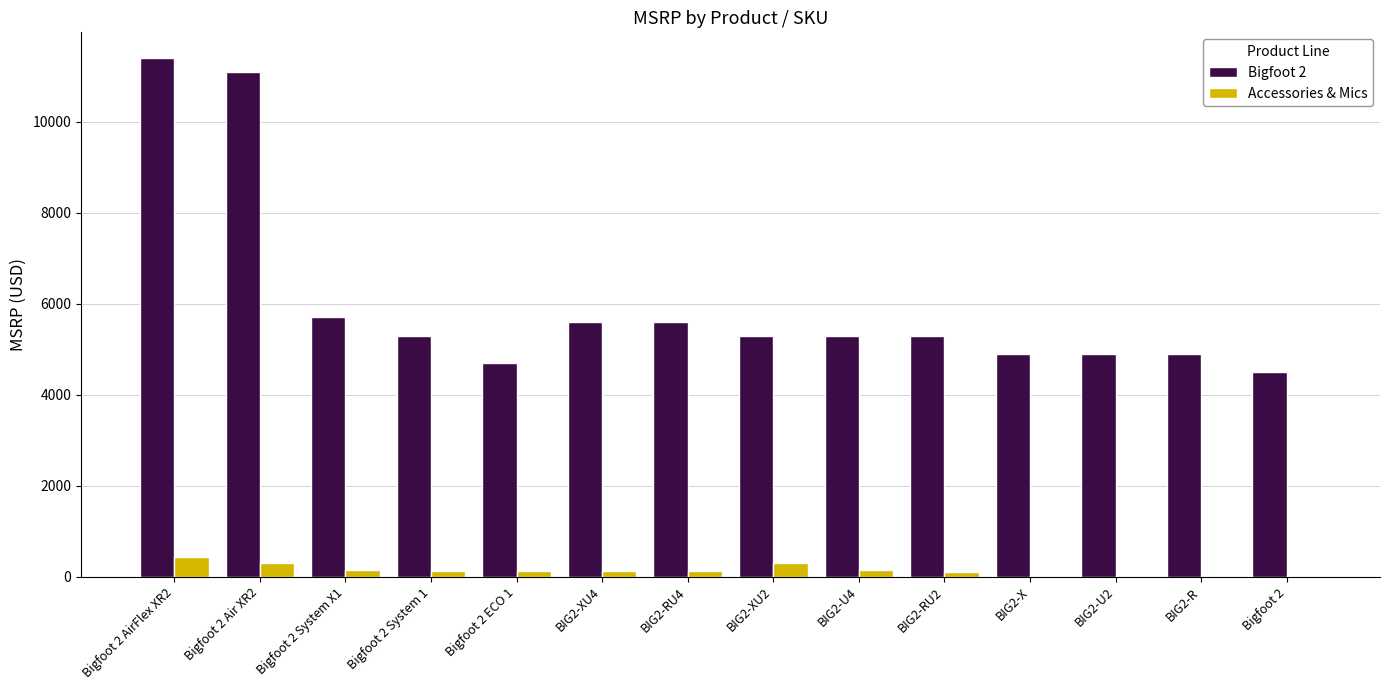

Is the value of Bigfoot 2 at BIG2-RU2 greater than the value of Accessories & Mics at Bigfoot 2 System X1?

Yes